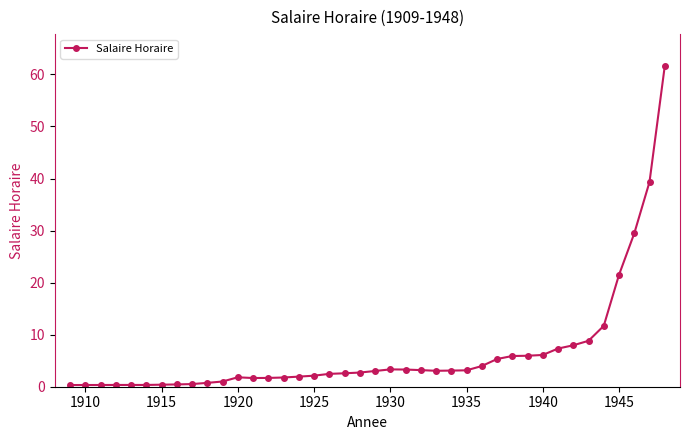

What is the value of the 36th point from the left?

11.7